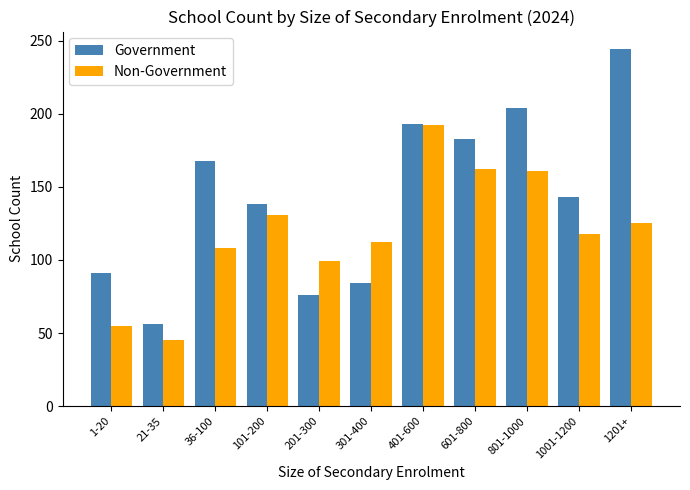

Which category has the lowest value across all series?

21-35